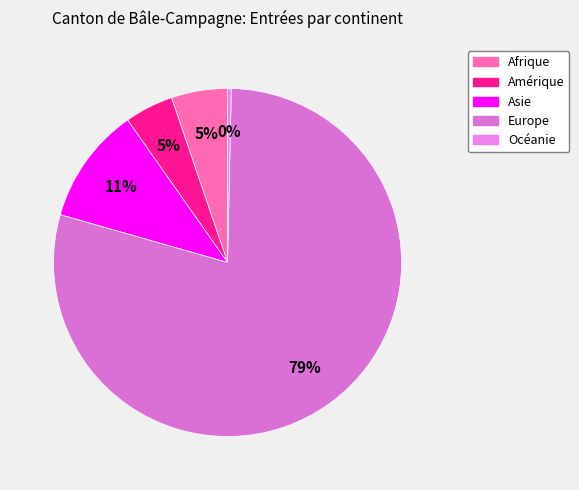

How many segments does this pie chart have?

5